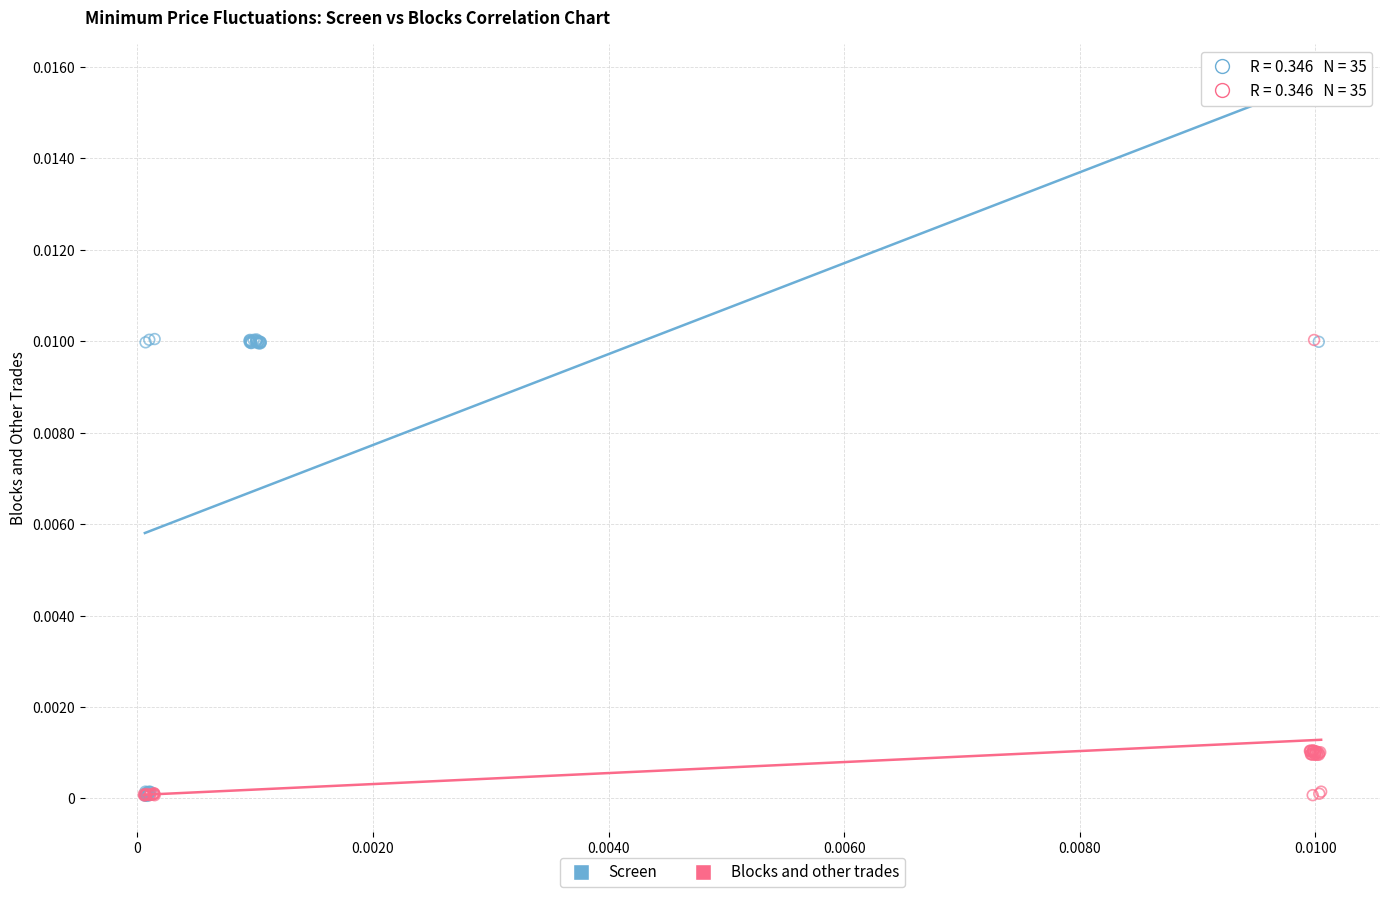

What are all the series names shown in the legend?

Screen, Blocks and other trades